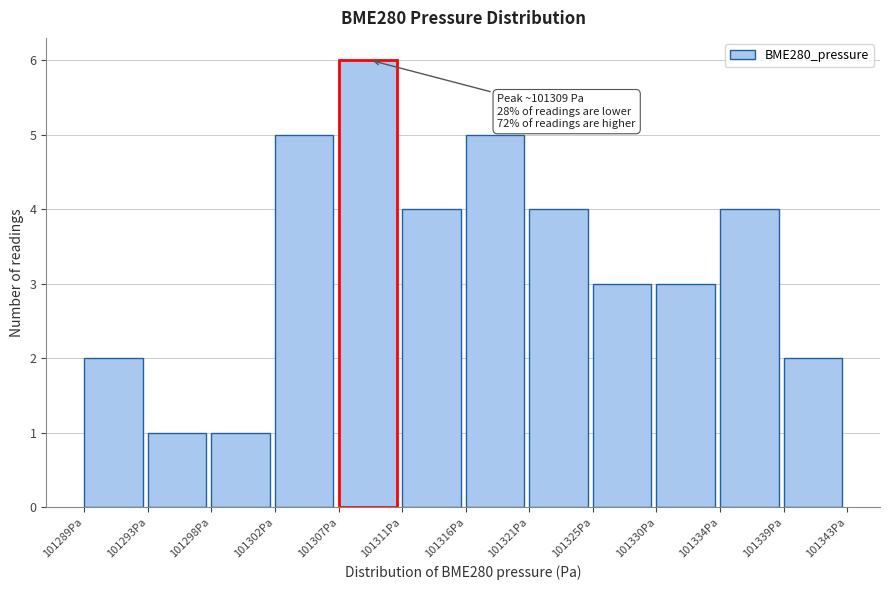

Which range on the x-axis has the tallest bar?

101307.0 to 101311.5